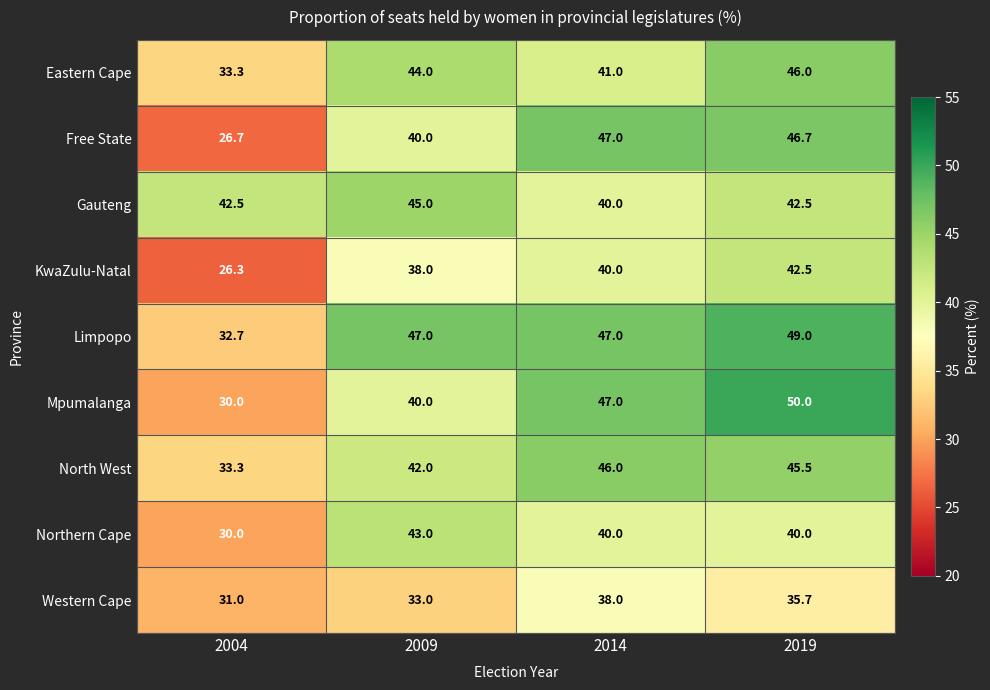

How many data points does each series have?

4